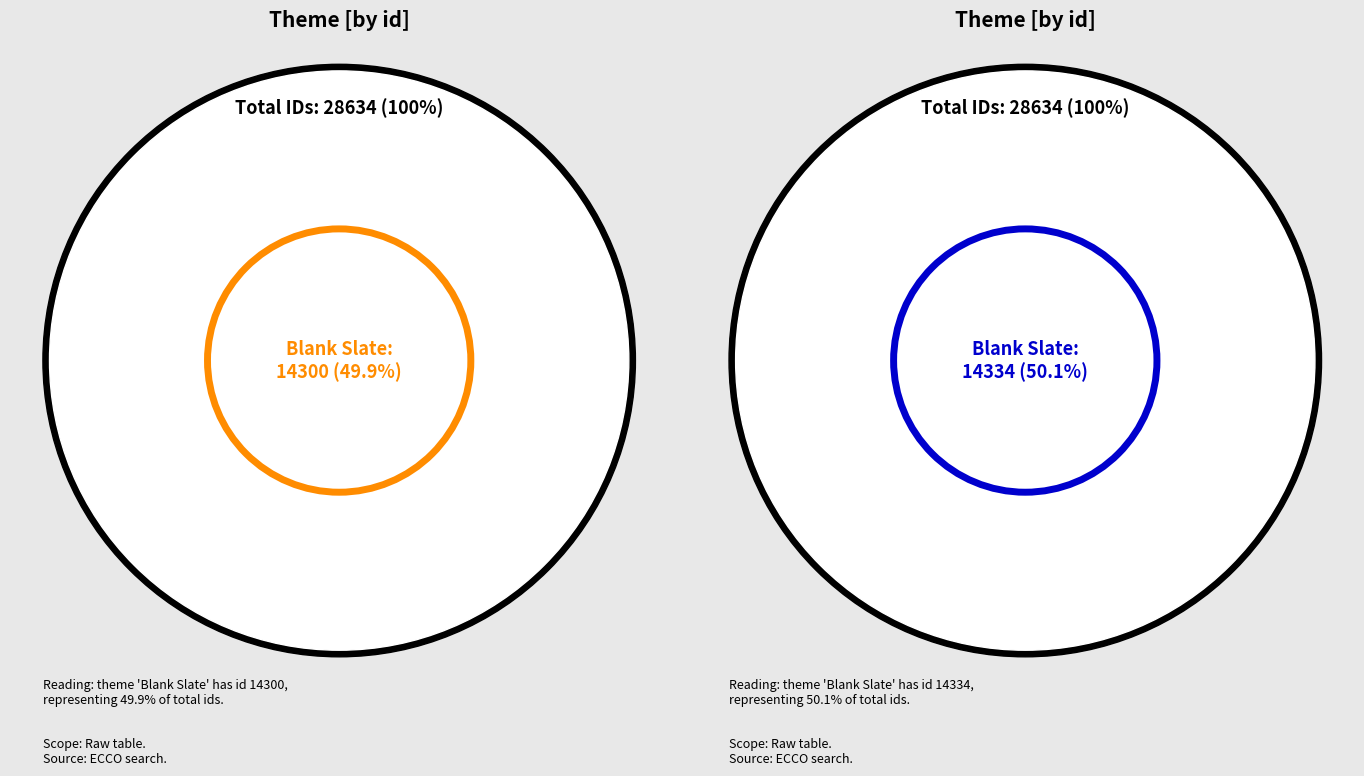

How many segments does this pie chart have?

2